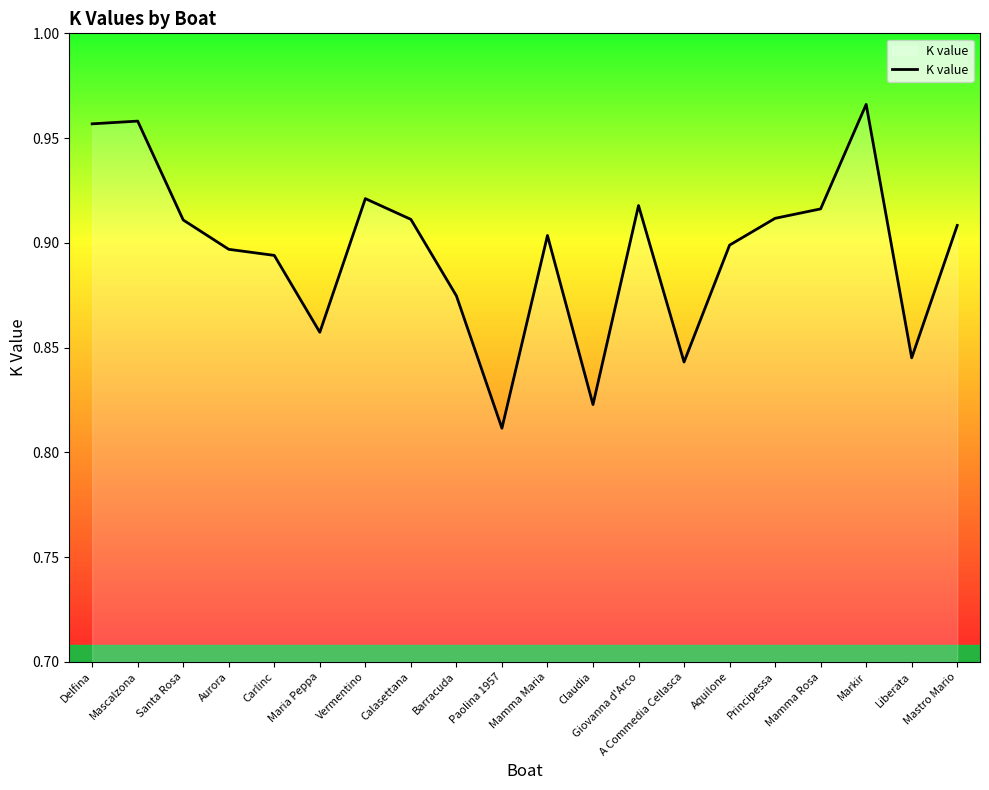

At which label is the value closest to 0?

Paolina 1957